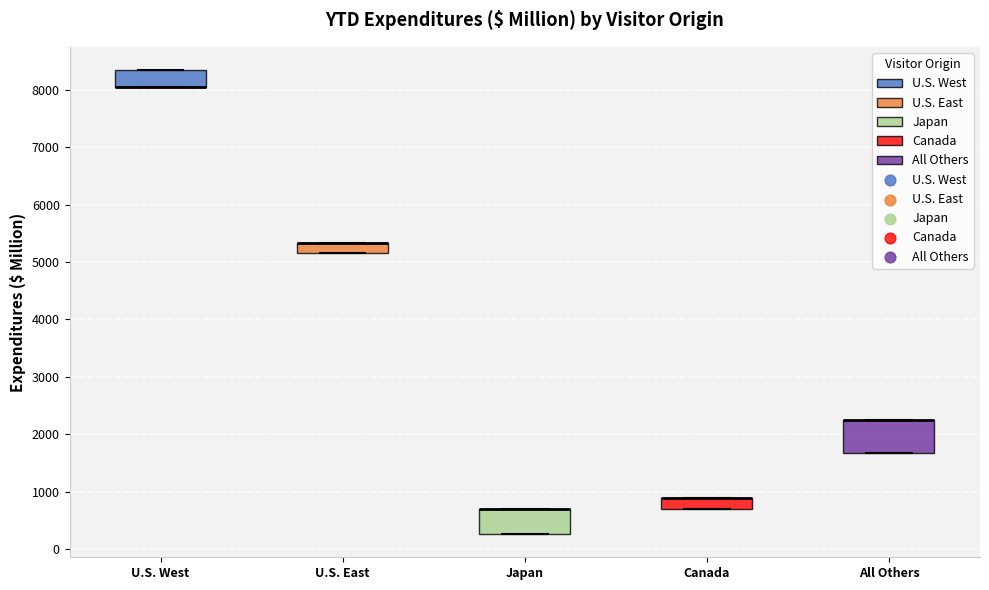

Reading left to right, transcribe this box plot: for each box, give where its median line is, the range the box spans, and where its two whiskers end, as read against the y-axis. The values are not printed on the chart, so give them approximately, as read against the axis.

U.S. West: median 8100 (drawn on the box's lower edge), box 8100 to 8300, whiskers 8100 to 8300
U.S. East: median 5300 (drawn on the box's upper edge), box 5100 to 5300, whiskers 5100 to 5300
Japan: median 700 (drawn on the box's upper edge), box 300 to 700, whiskers 300 to 700
Canada: median 900 (drawn on the box's upper edge), box 700 to 900, whiskers 700 to 900
All Others: median 2300 (drawn on the box's upper edge), box 1700 to 2300, whiskers 1700 to 2300